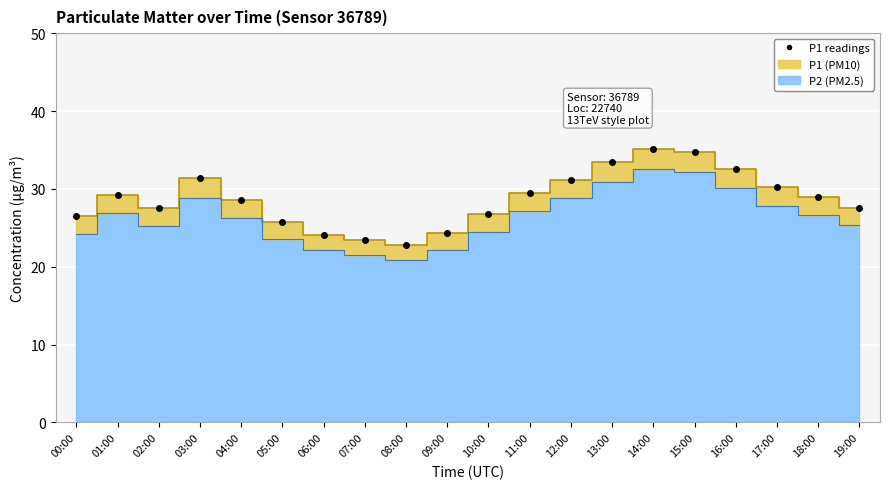

What is the difference between the maximum and minimum values?

12.3